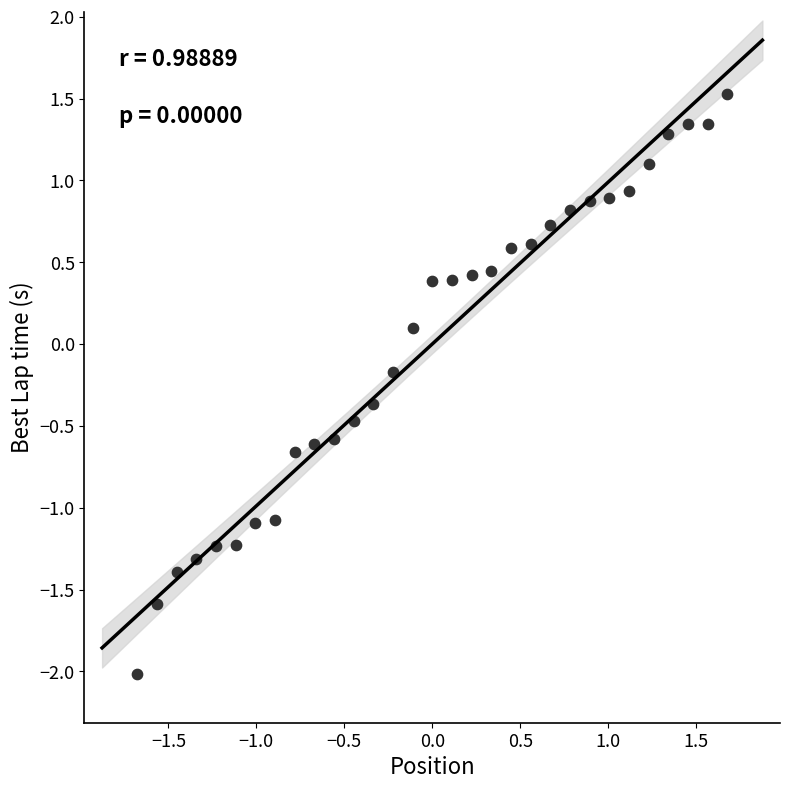

What is the range of Y values (max minus min)?

3.5